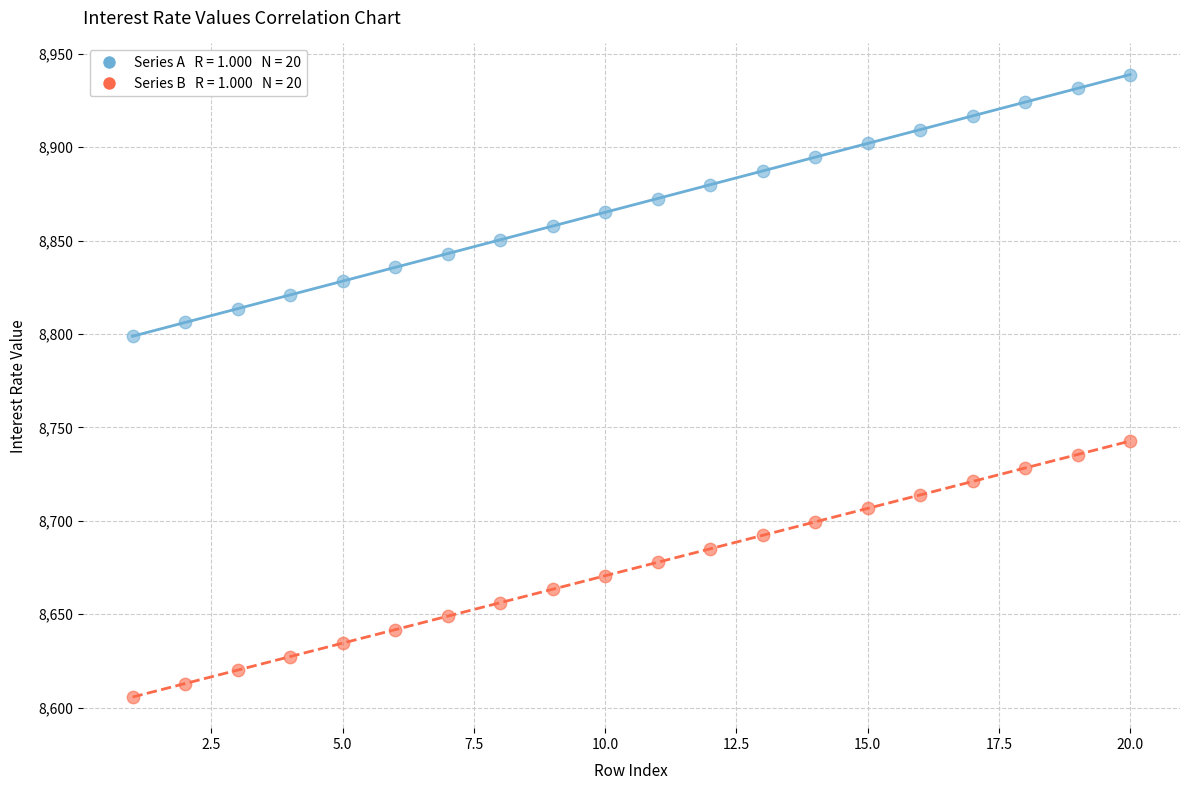

Across all data points, what is the range of X values (max minus min)?

19.0